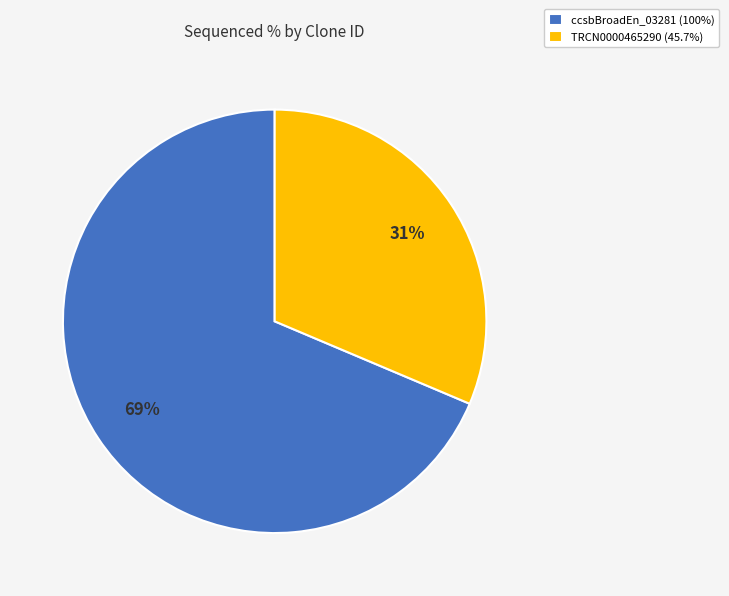

How many segments does this pie chart have?

2